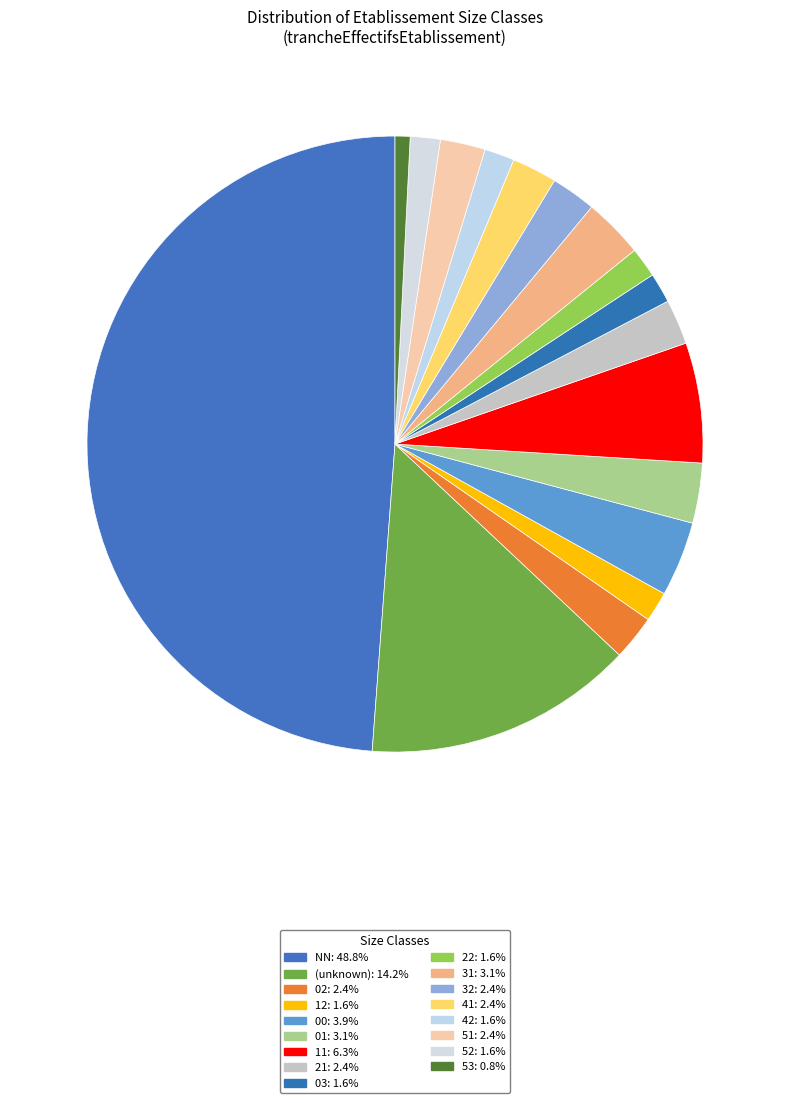

How many slices are in this pie chart?

17